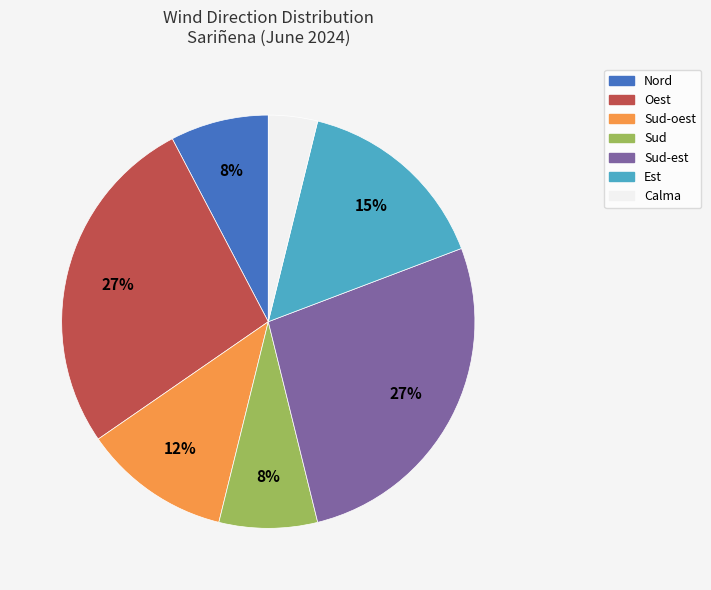

Count the number of slices in the pie.

7